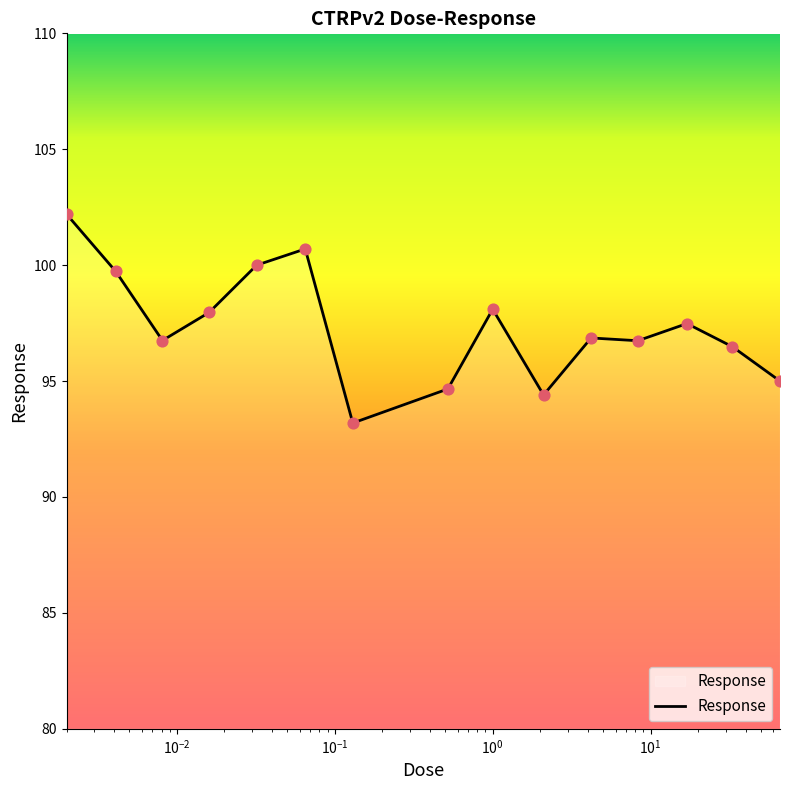

What is the minimum value shown in the chart?

93.2